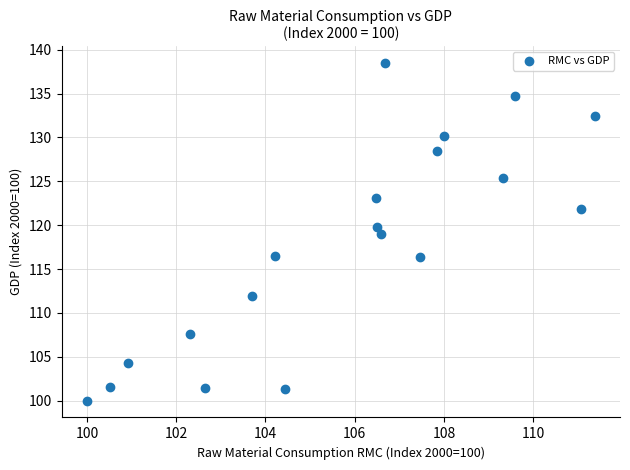

What is the range of X values (max minus min)?

11.4